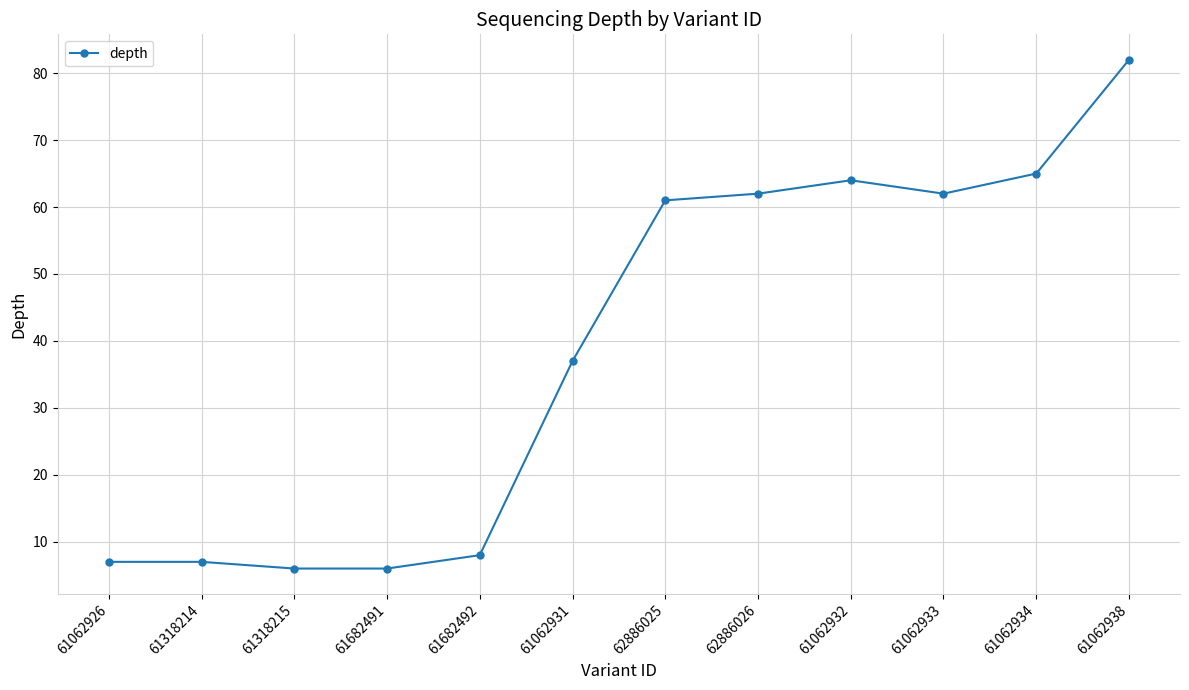

Which label corresponds to the largest value in the chart?

61062938